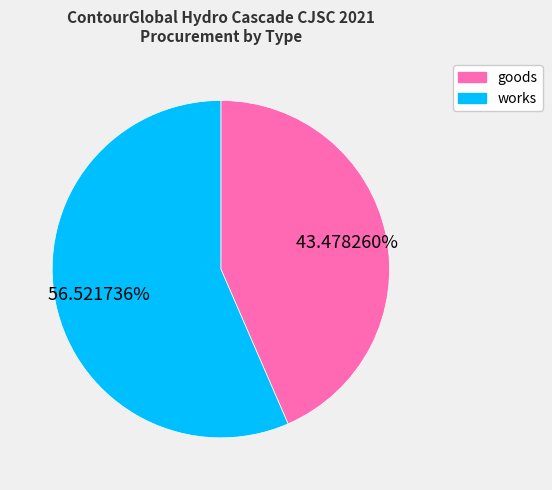

Which category has the smallest portion of the pie?

goods